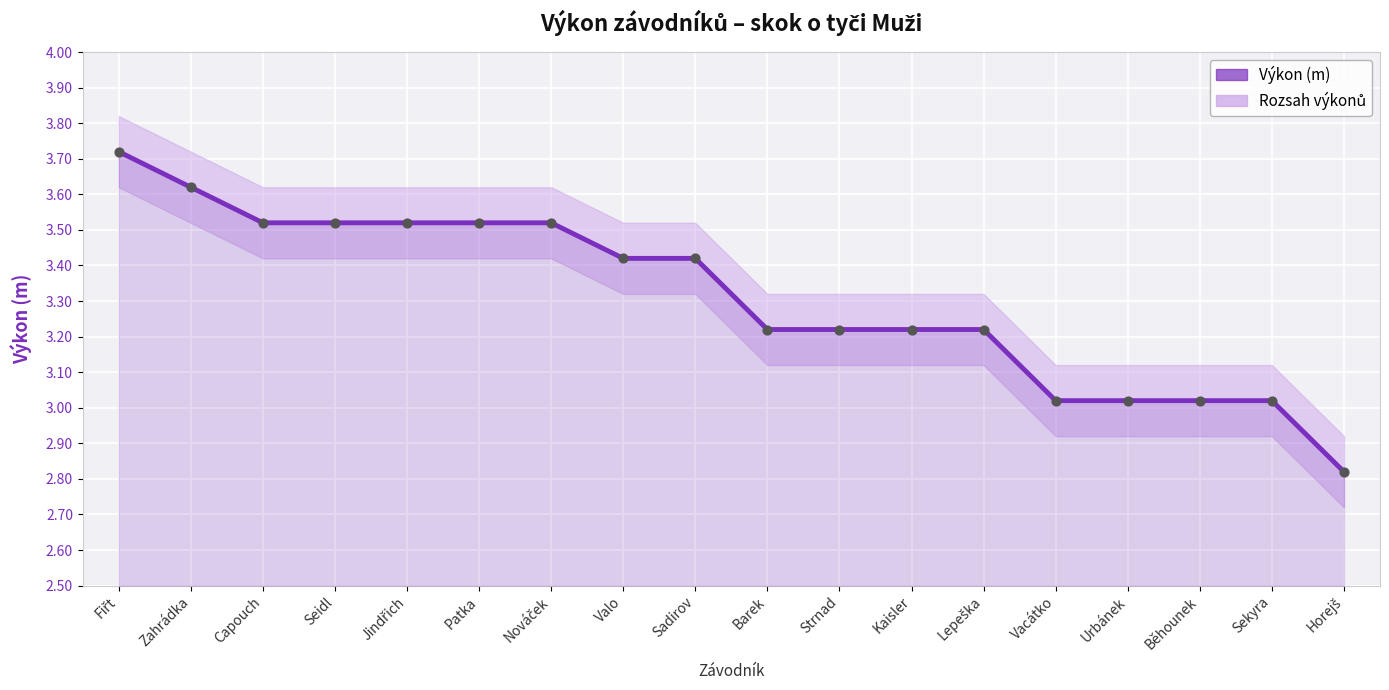

At which category is the sum across all series the highest?

Fiřt